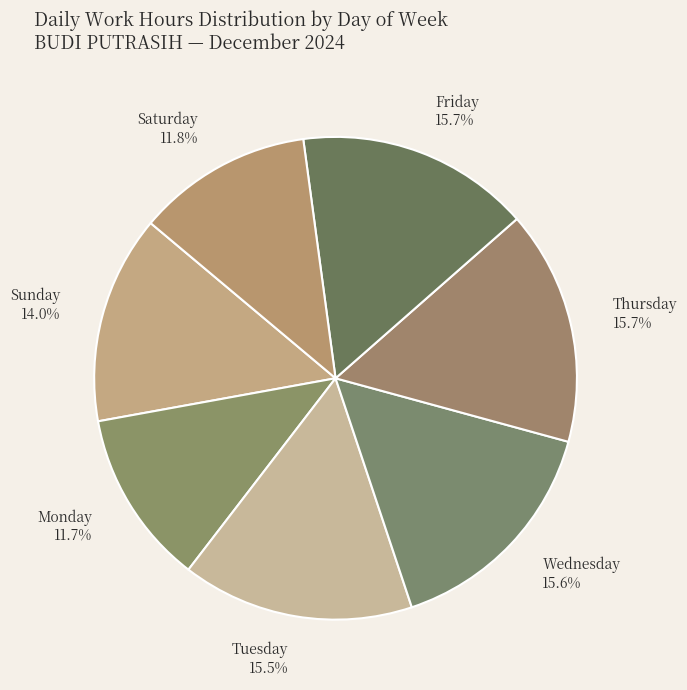

Does any single category account for the majority?

No